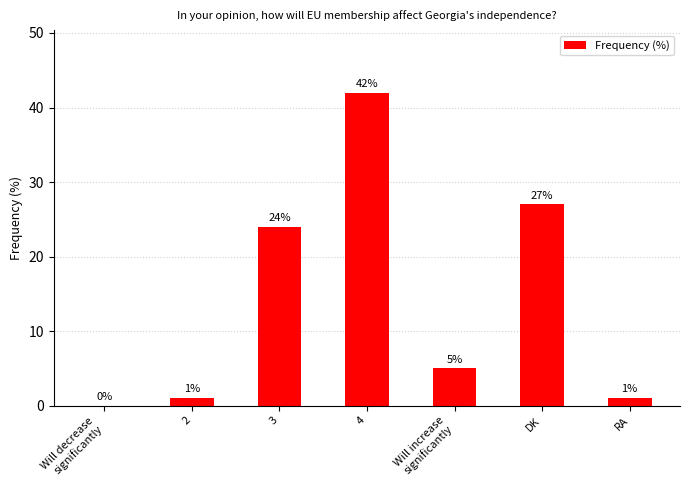

The chart shows a value of 36 at 3. True or false?

False